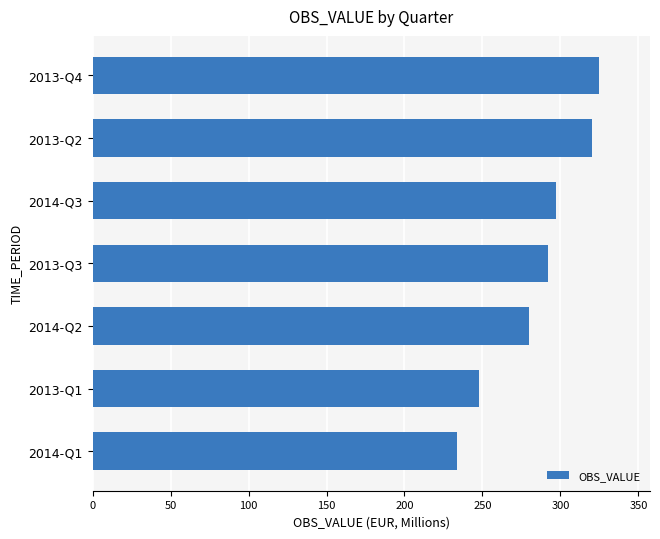

Read the value at 2014-Q1.

233.8